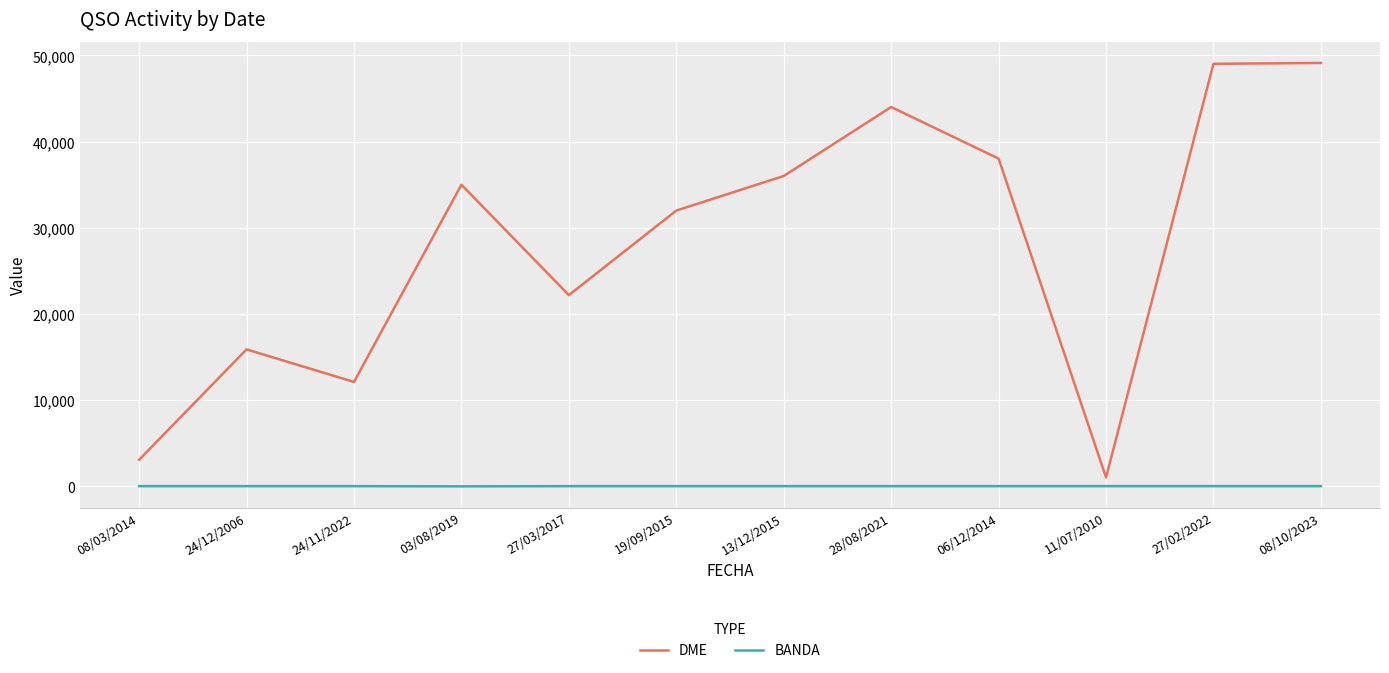

Which category has the lowest value in the DME series?

11/07/2010